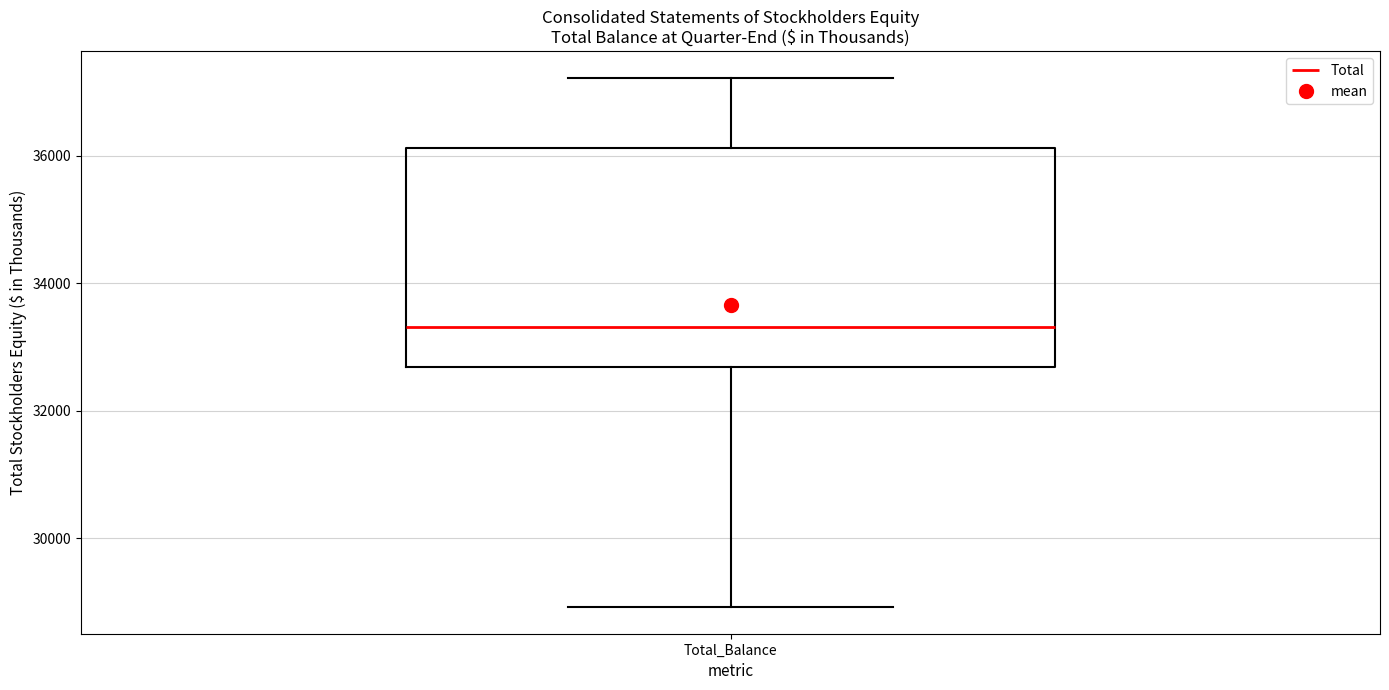

Read this box plot against the y-axis: the position of the median line, the range covered by the box, and the ends of both whiskers. The values are not printed on the chart, so give them approximately, as read against the axis.

median 33400, box 32600 to 36200, whiskers 29000 to 37200